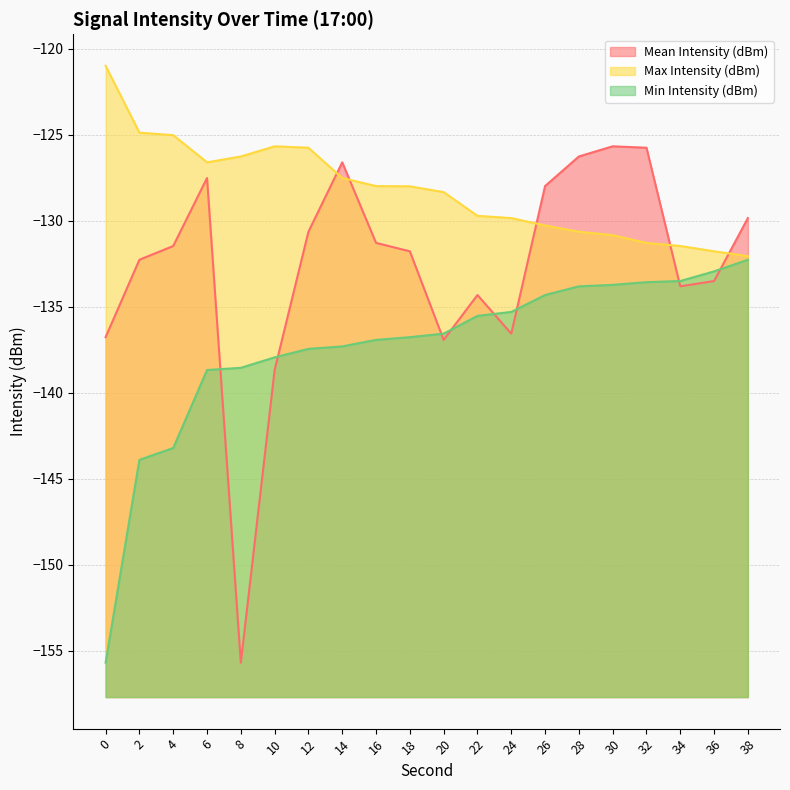

At how many categories does at least one series exceed -128?

14